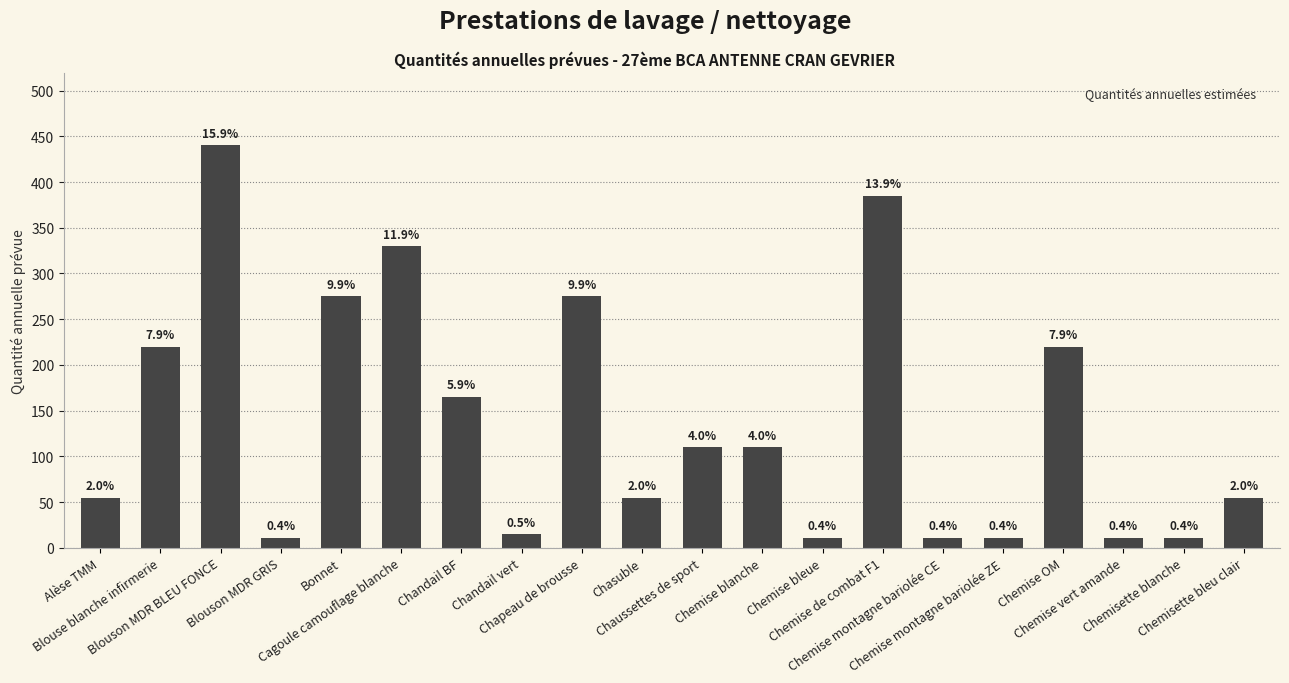

How many bars are there in total?

20